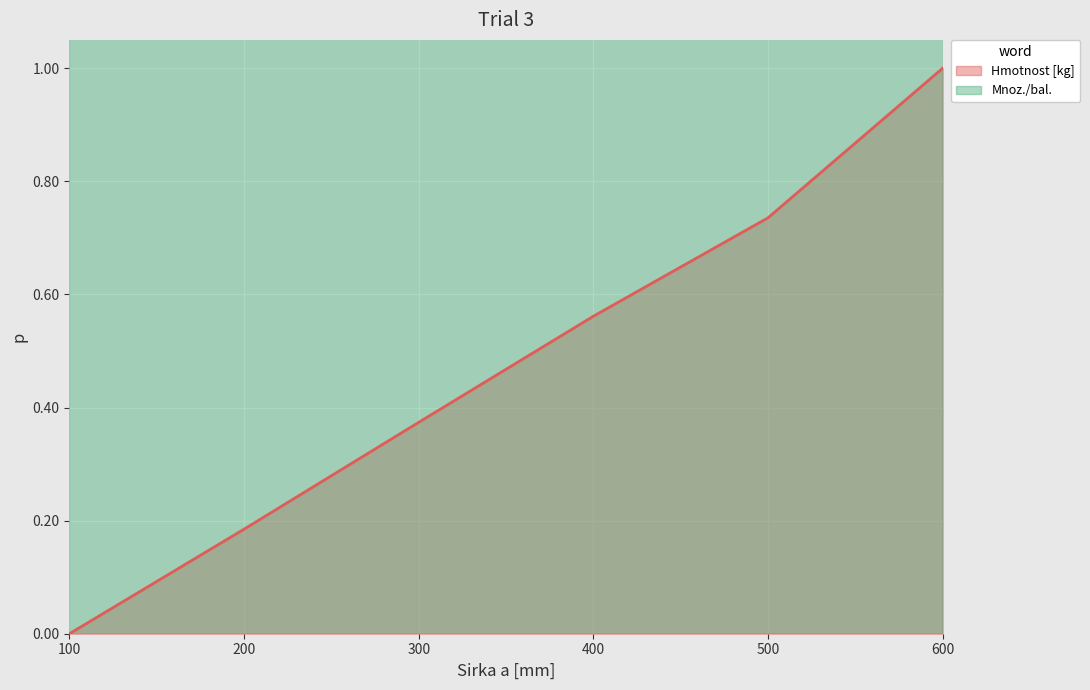

Is it true that the value at 200 is 0.1?

False